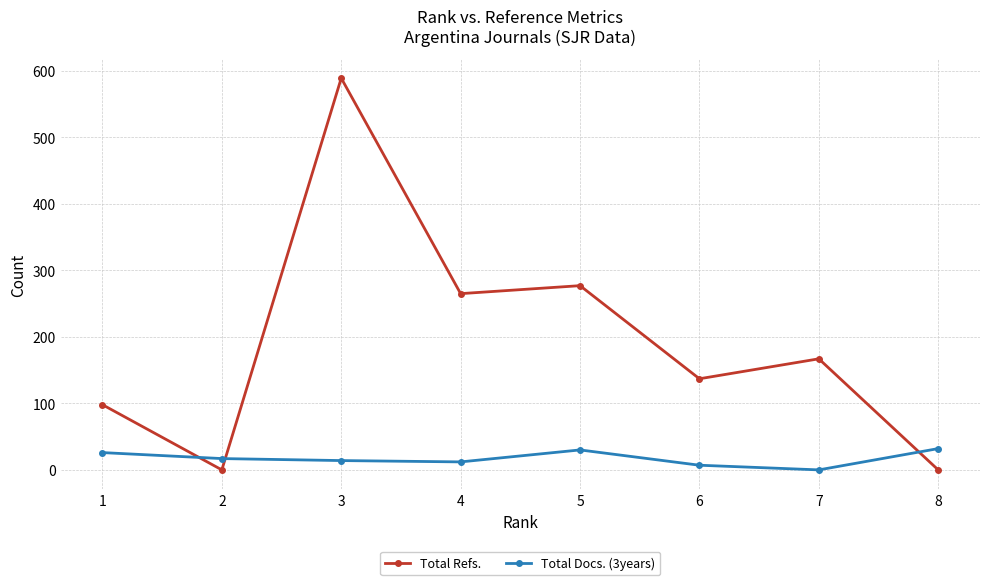

Which series has the largest range (max minus min)?

Total Refs.